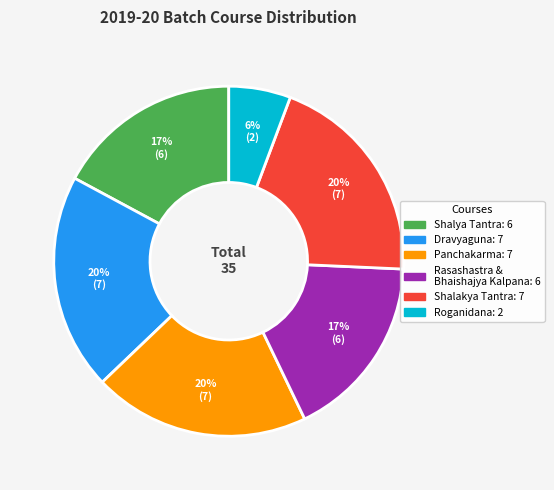

To the nearest percent, what is the difference between the largest and smallest slice percentages?

14%